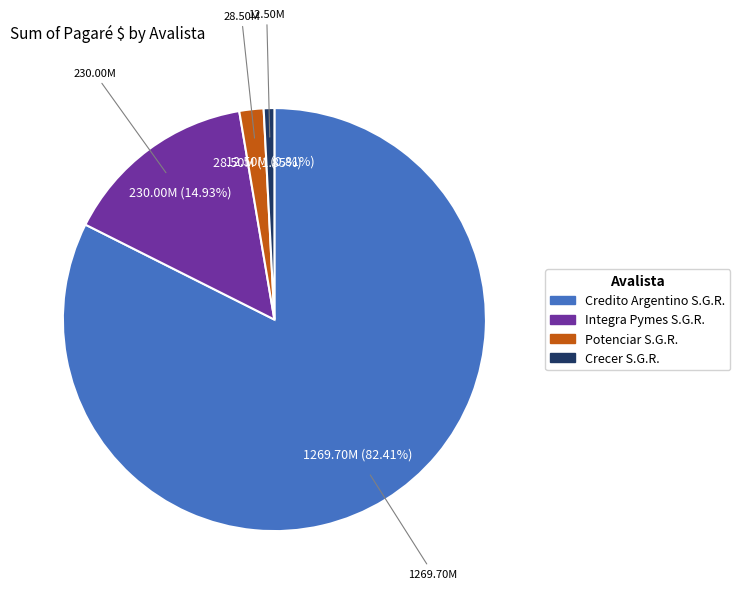

Combined, what portion of the pie is Potenciar S.G.R. and Credito Argentino S.G.R.?

84.3%